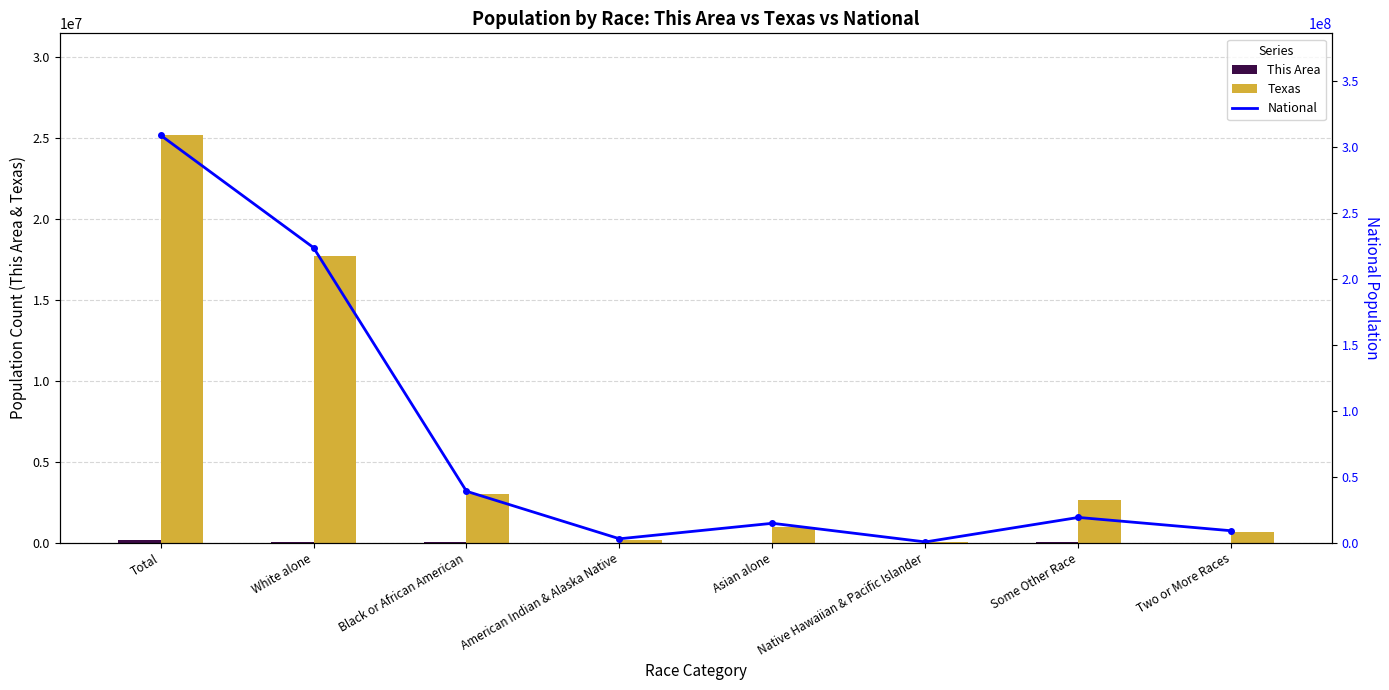

Reading right to left, what are all the values shown in this chart?

This Area: Two or More Races=4291	Some Other Race=24605	Native Hawaiian & Pacific Islander=94	Asian alone=2995	American Indian & Alaska Native=928	Black or African American=68293	White alone=54305	Total=155511
Texas: Two or More Races=679001	Some Other Race=2628186	Native Hawaiian & Pacific Islander=21656	Asian alone=964596	American Indian & Alaska Native=170972	Black or African American=2979598	White alone=17701552	Total=25145561
National: Two or More Races=9009073	Some Other Race=19107368	Native Hawaiian & Pacific Islander=540013	Asian alone=14674252	American Indian & Alaska Native=2932248	Black or African American=38929319	White alone=223553265	Total=308745538